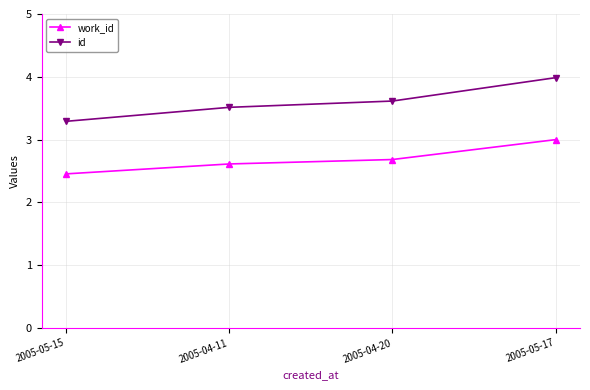

Reading left to right, list all the values displayed in this chart.

work_id: 2005-05-15=2.5	2005-04-11=2.6	2005-04-20=2.7	2005-05-17=3.0
id: 2005-05-15=3.3	2005-04-11=3.5	2005-04-20=3.6	2005-05-17=4.0